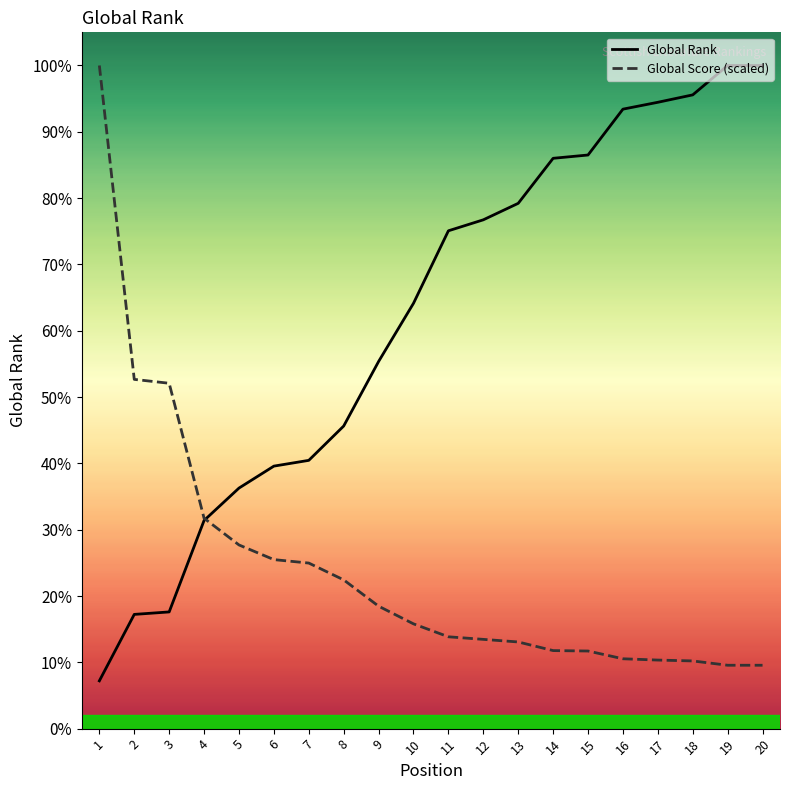

What are all the series names shown in the legend?

Global Rank, Global Score (scaled)